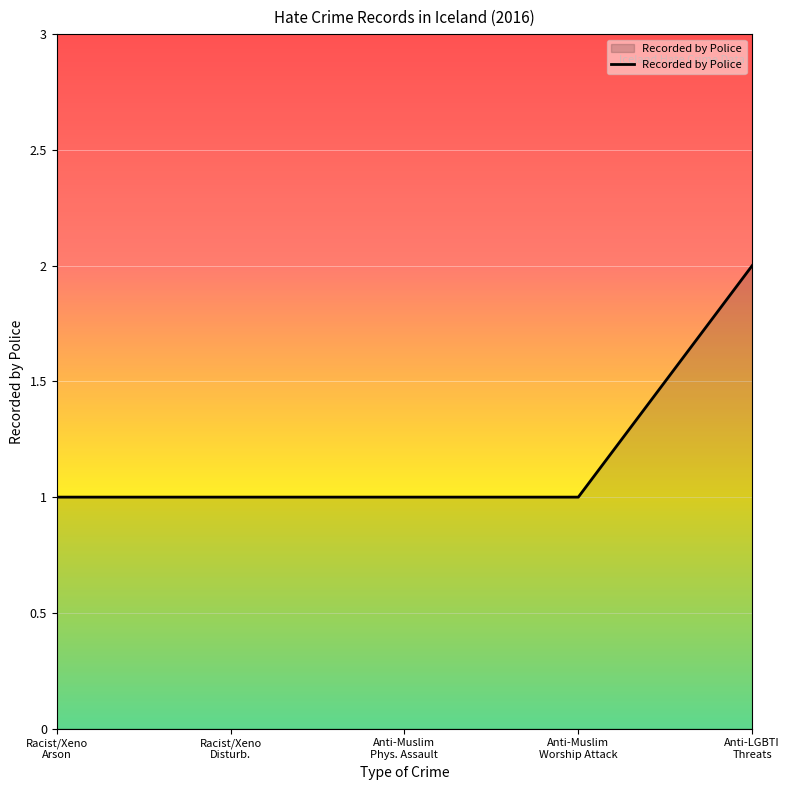

How many distinct data groups are displayed?

1